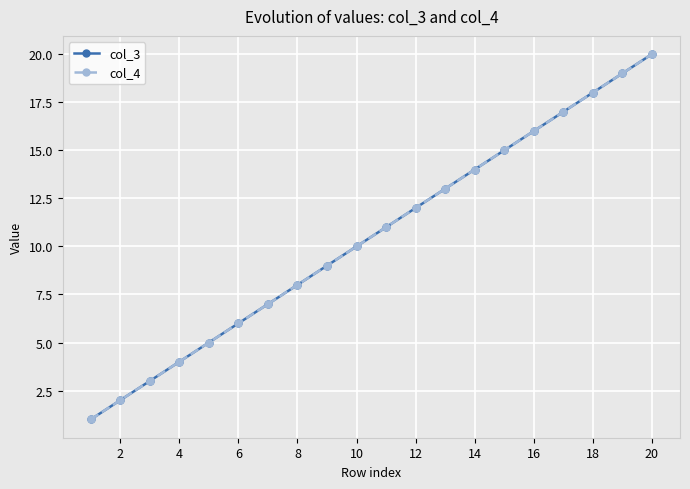

Is this an area chart (filled region under the line)?

No